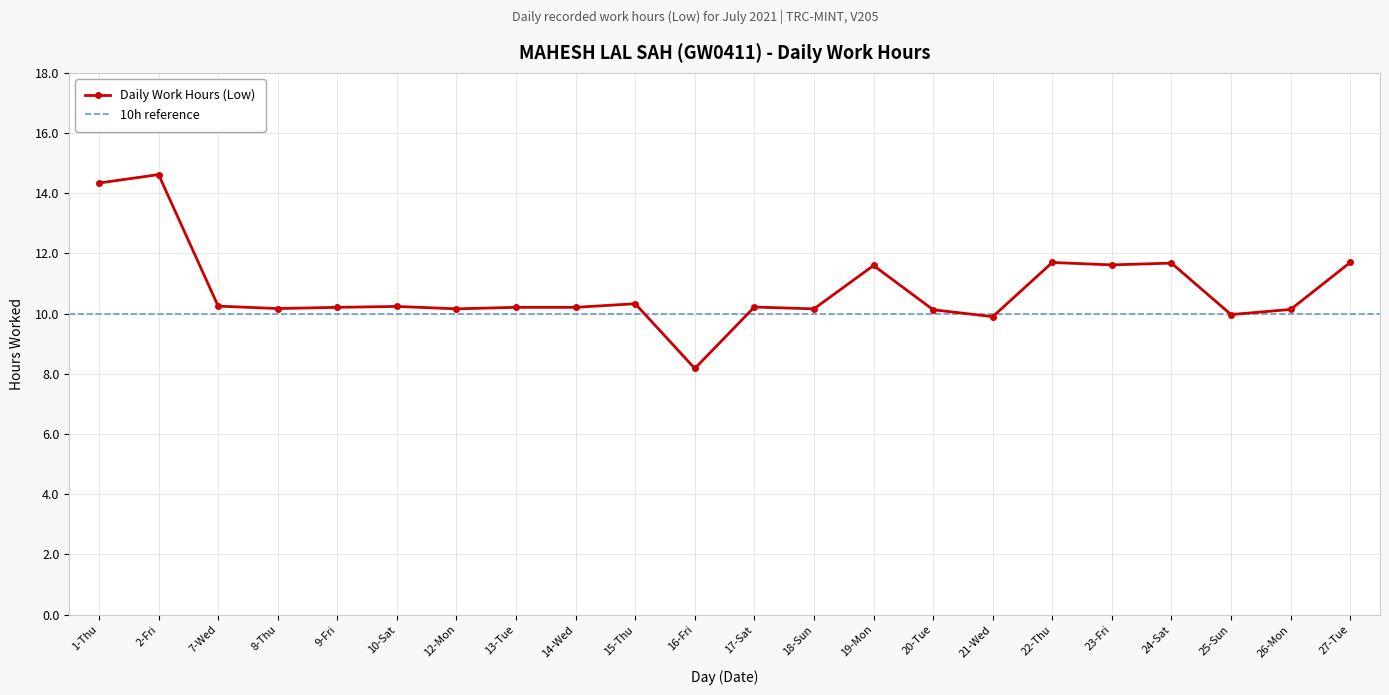

List the labels in order of value, largest first.

2-Fri, 1-Thu, 22-Thu, 27-Tue, 24-Sat, 23-Fri, 19-Mon, 15-Thu, 7-Wed, 10-Sat, 17-Sat, 9-Fri, 13-Tue, 14-Wed, 8-Thu, 12-Mon, 18-Sun, 26-Mon, 20-Tue, 25-Sun, 21-Wed, 16-Fri